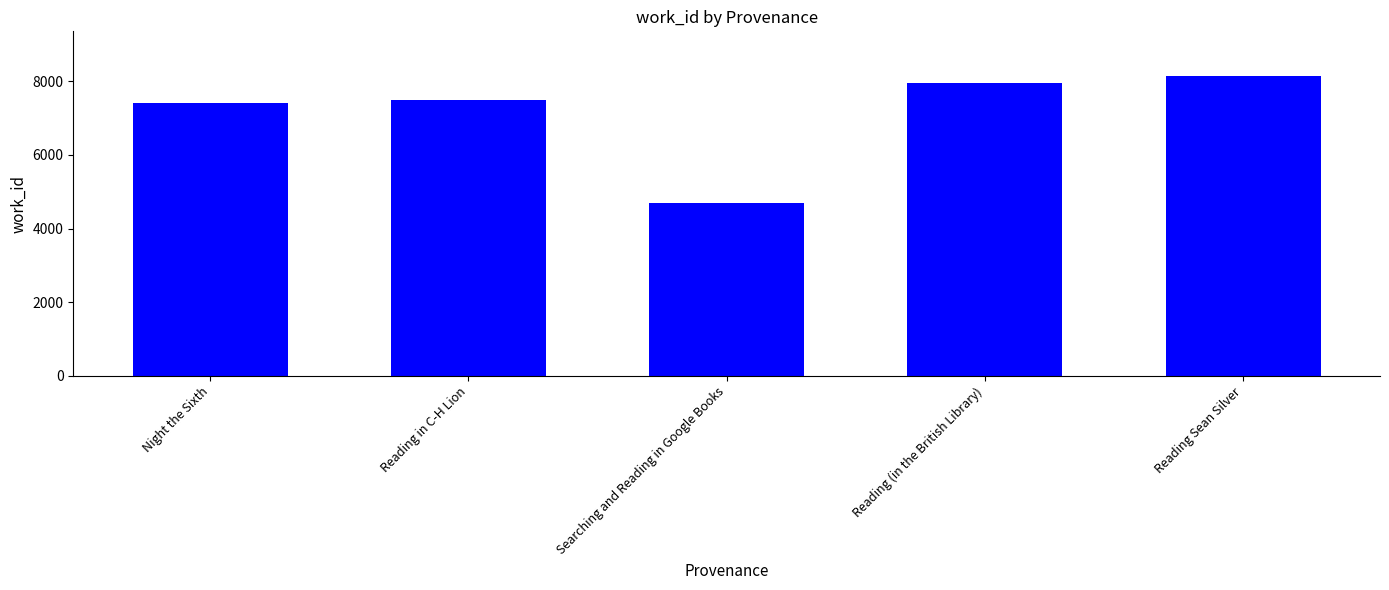

Reading left to right, list all the values displayed in this chart.

Night the Sixth=7408	Reading in C-H Lion=7486	Searching and Reading in Google Books=4702	Reading (in the British Library)=7946	Reading Sean Silver=8132